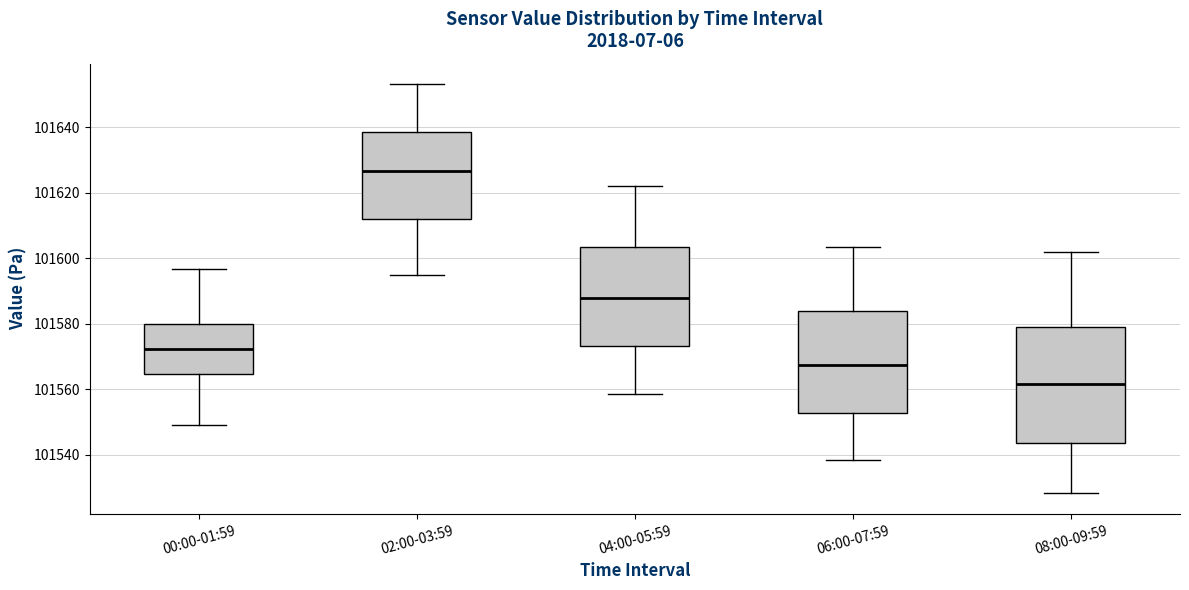

Reading left to right, read every box against the y-axis: the position of its median line, the range the box covers, and the ends of its whiskers. The values are not printed on the chart, so give them approximately, as read against the axis.

00:00-01:59: median 101572, box 101564 to 101580, whiskers 101550 to 101596
02:00-03:59: median 101626, box 101612 to 101638, whiskers 101596 to 101654
04:00-05:59: median 101588, box 101574 to 101604, whiskers 101558 to 101622
06:00-07:59: median 101568, box 101552 to 101584, whiskers 101538 to 101604
08:00-09:59: median 101562, box 101544 to 101580, whiskers 101528 to 101602